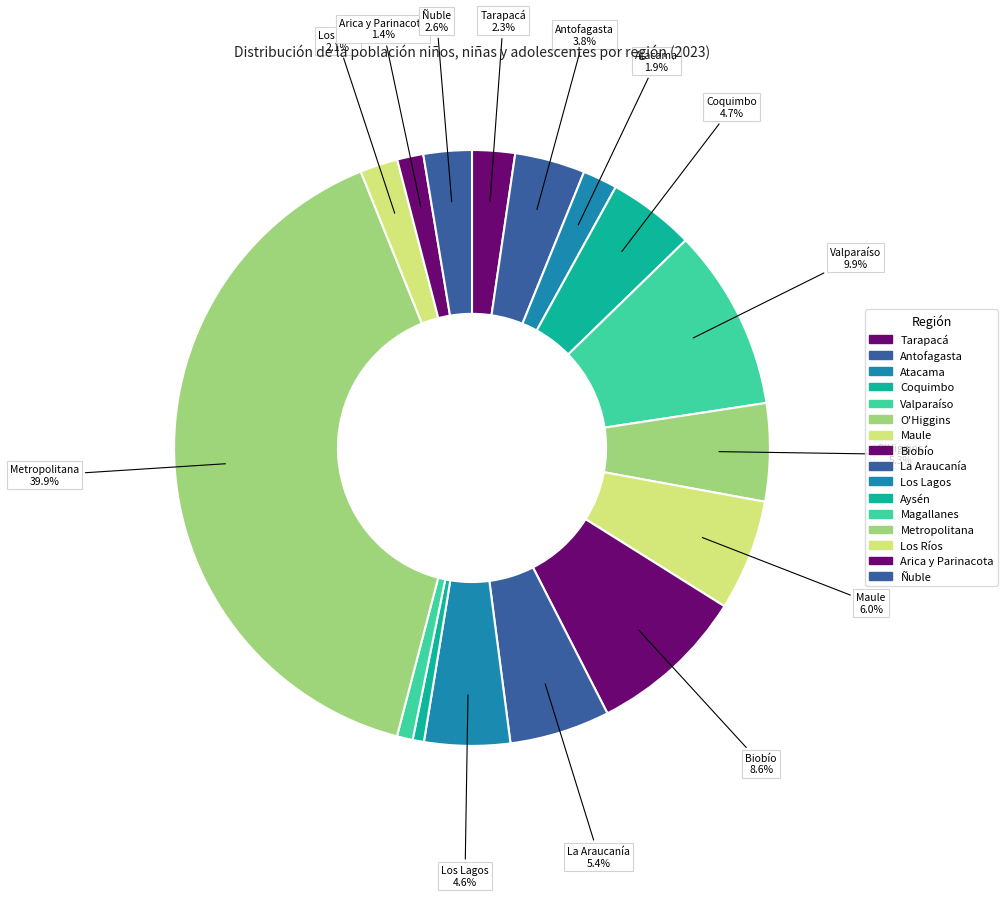

Is the sum of O'Higgins and Los Ríos greater than half?

No